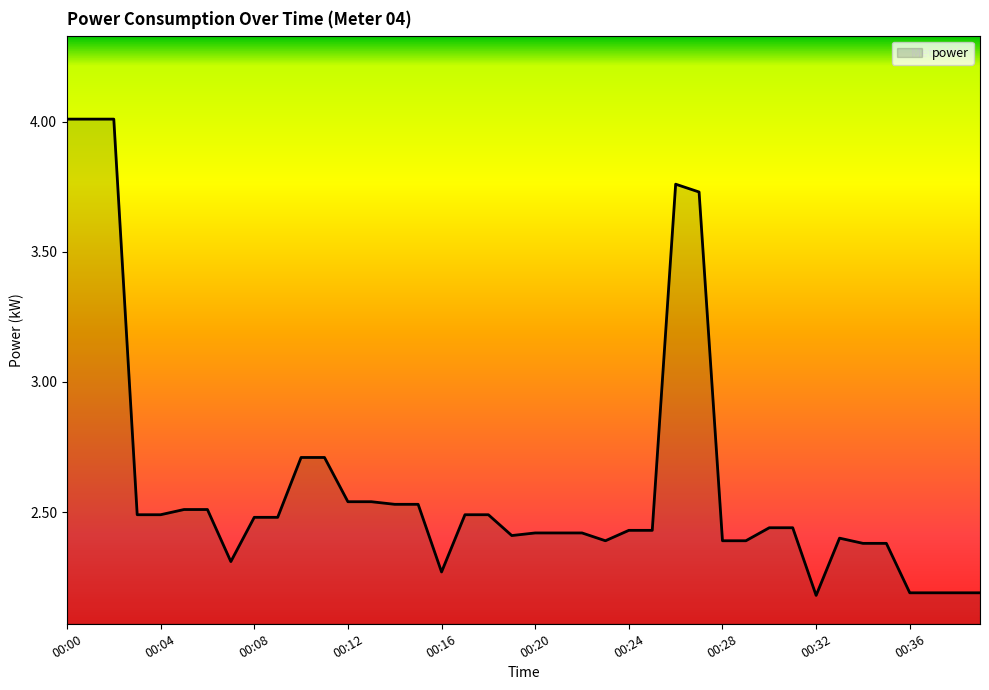

What is the maximum value shown in the chart?

4.0